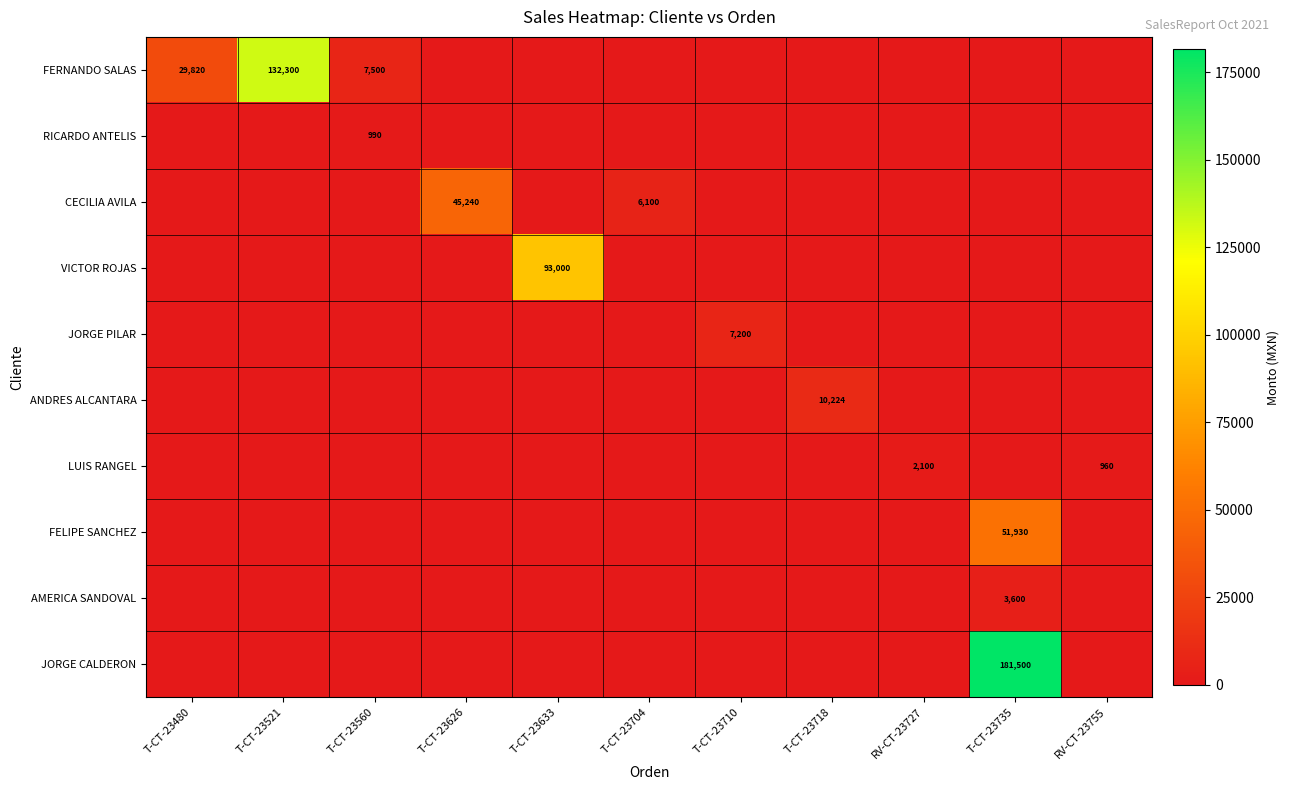

Is it true that LUIS RANGEL equals 960 at RV-CT-23755?

True